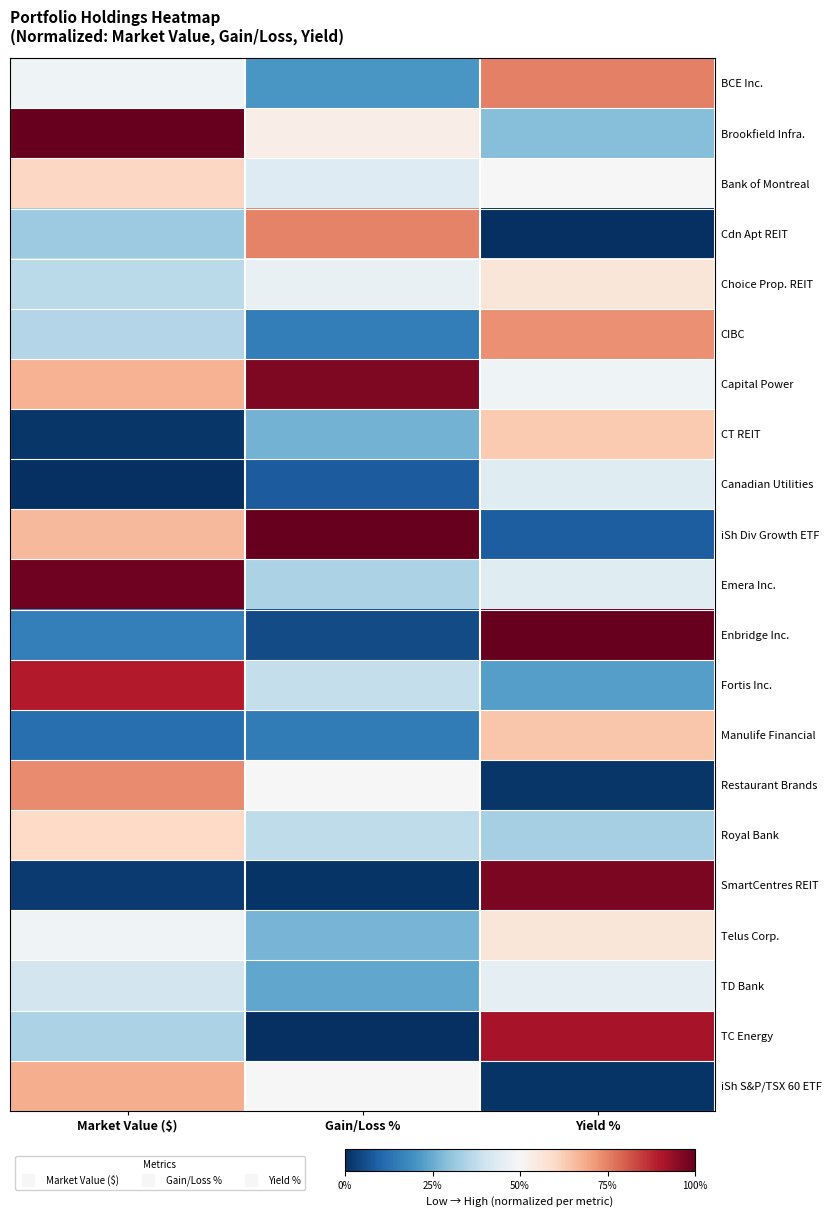

Count the number of categories in the chart.

3